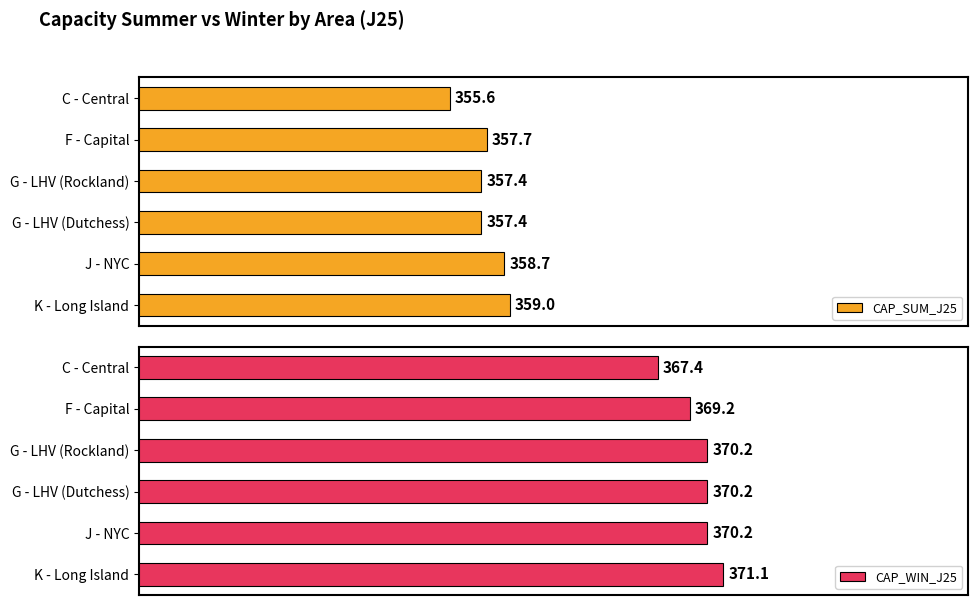

How many bars are there in total?

12